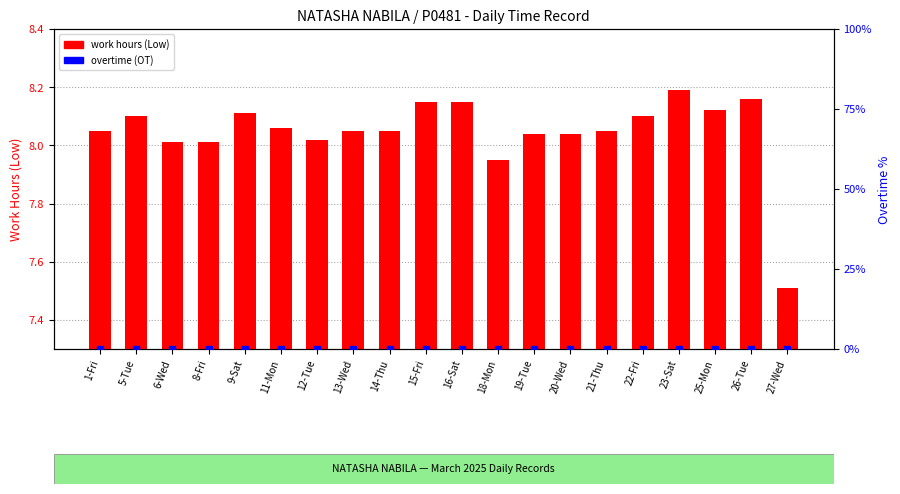

Which series has the widest spread of Y values?

work hours (Low)